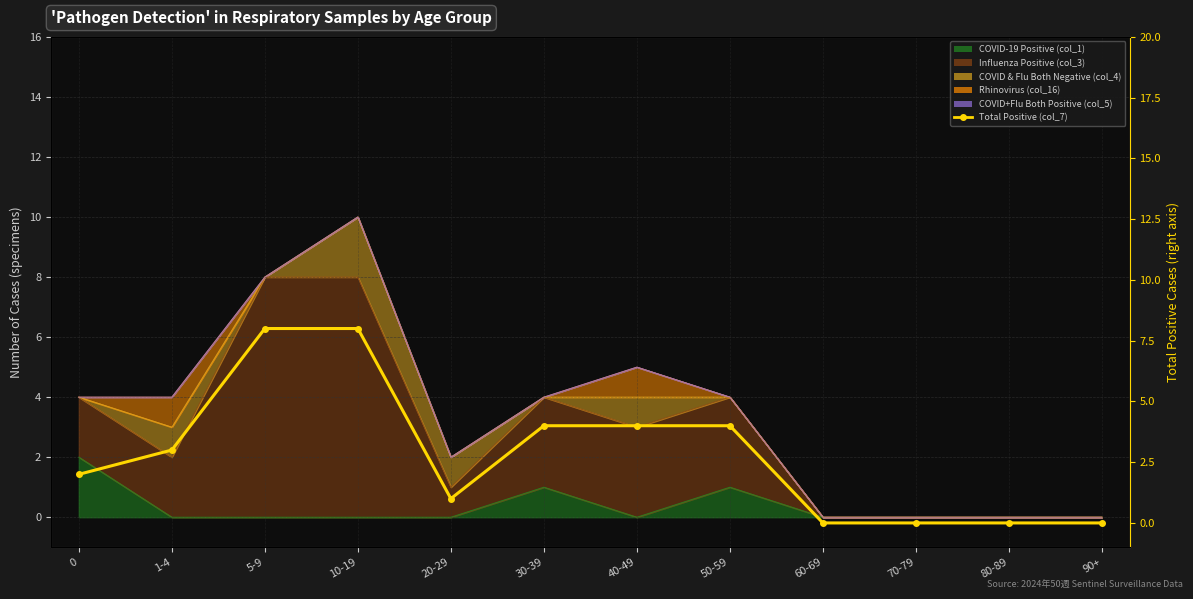

At which label is the value closest to 4?

30-39